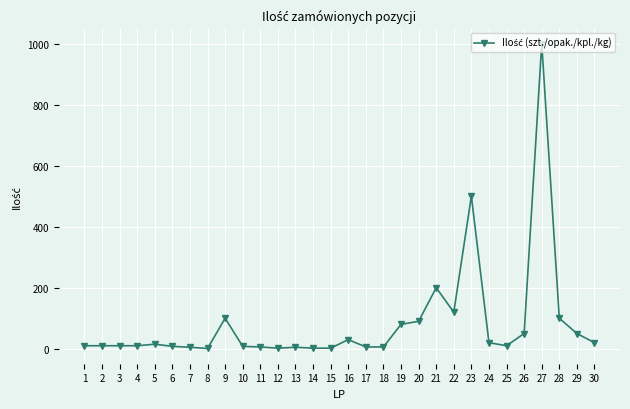

True or false: there are more than 2 points higher than both neighbors.

True